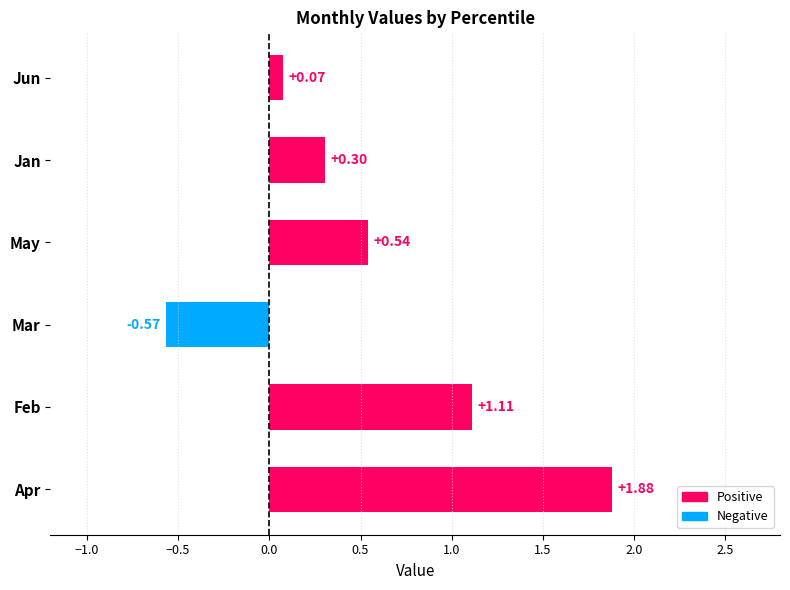

What is the sum of all values?

3.3